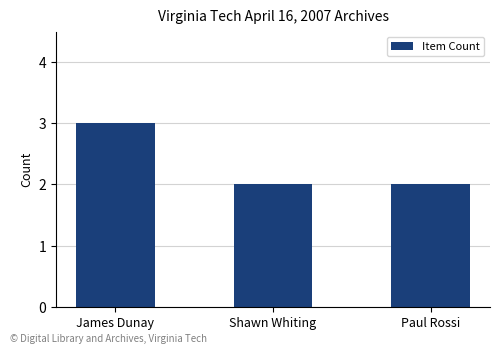

The chart shows a value of 1 at James Dunay. True or false?

False